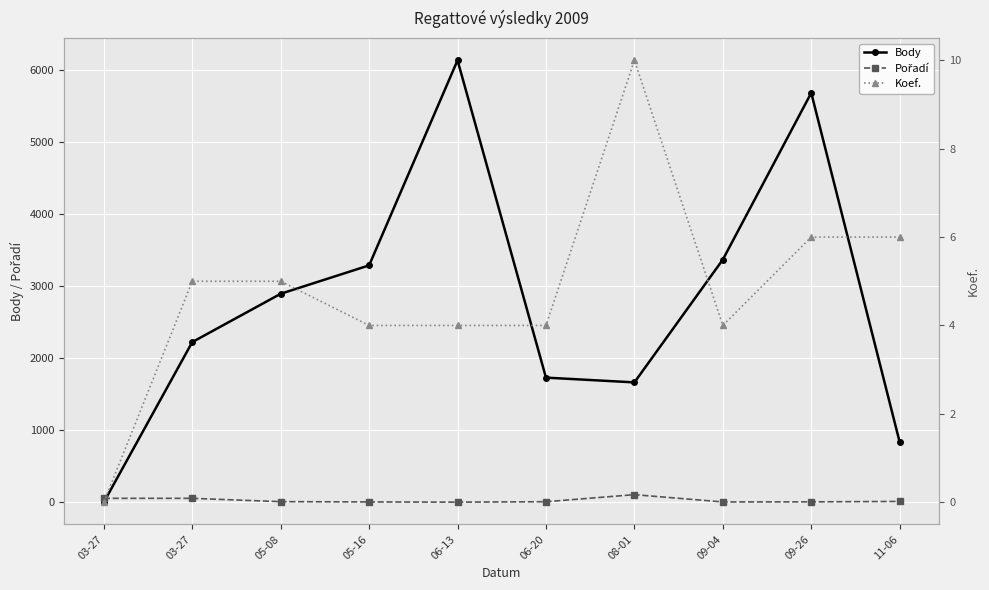

Reading left to right, what are all the values shown in this chart?

Body: 03-27=0	03-27=2221	05-08=2891	05-16=3285	06-13=6129	06-20=1728	08-01=1662	09-04=3365	09-26=5677	11-06=833
Pořadí: 03-27=54	03-27=54	05-08=8	05-16=4	06-13=1	06-20=7	08-01=105	09-04=4	09-26=5	11-06=11
Koef.: 03-27=0	03-27=5	05-08=5	05-16=4	06-13=4	06-20=4	08-01=10	09-04=4	09-26=6	11-06=6